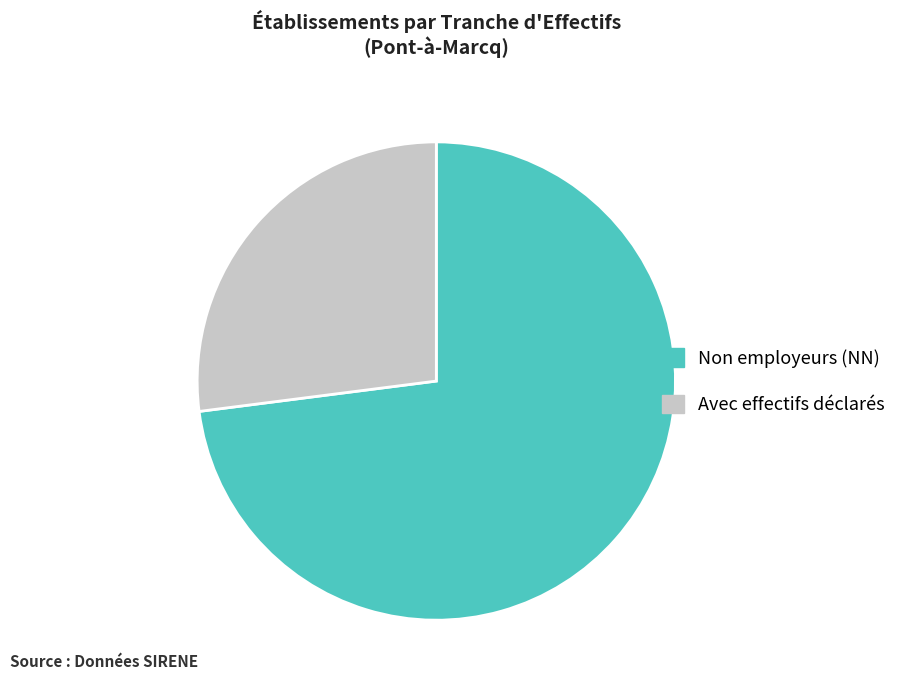

How many segments does this pie chart have?

2